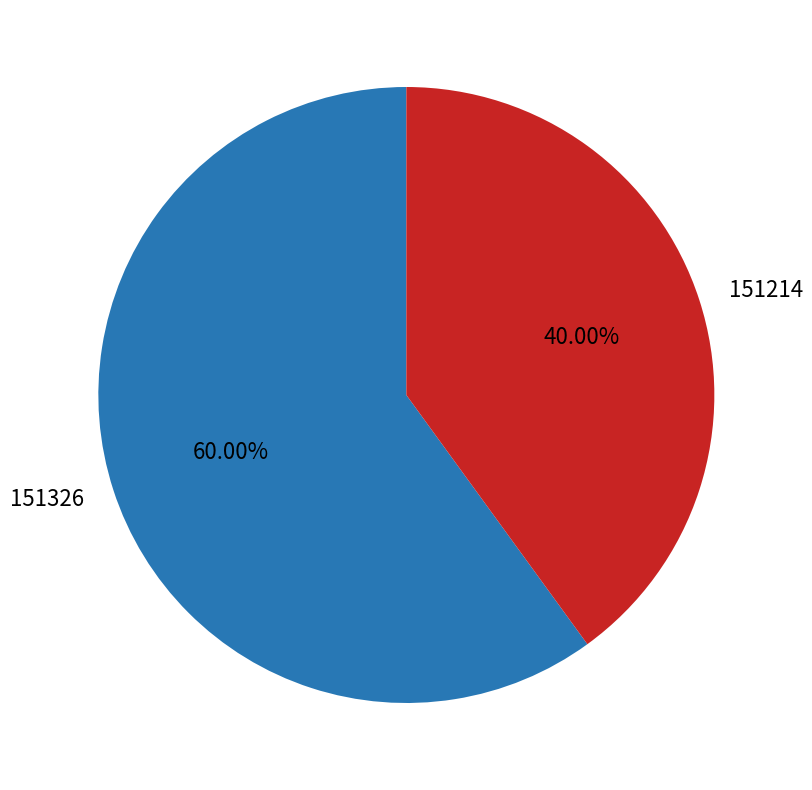

The 151214 slice represents 40% of the pie. True or false?

True